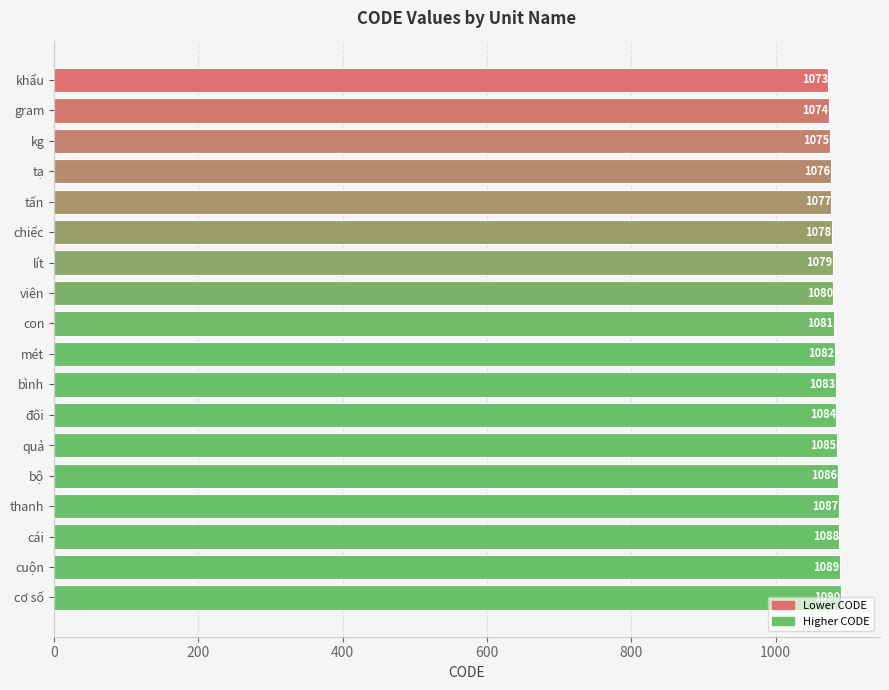

List the labels in order of value, largest first.

cơ số, cuộn, cái, thanh, bộ, quả, đôi, bình, mét, con, viên, lít, chiếc, tấn, tạ, kg, gram, khẩu